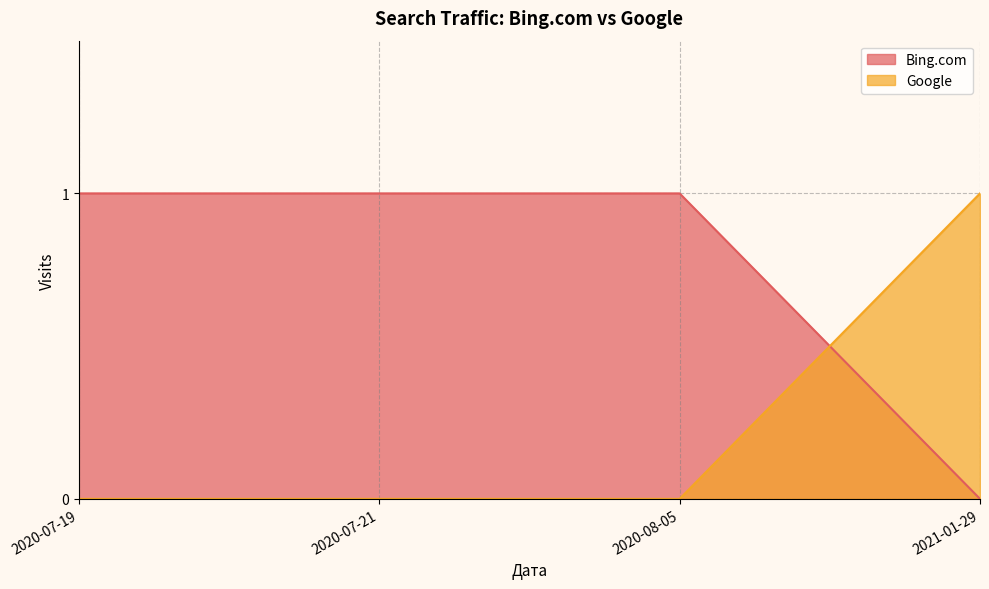

What is the total value across all series at 2021-01-29?

1